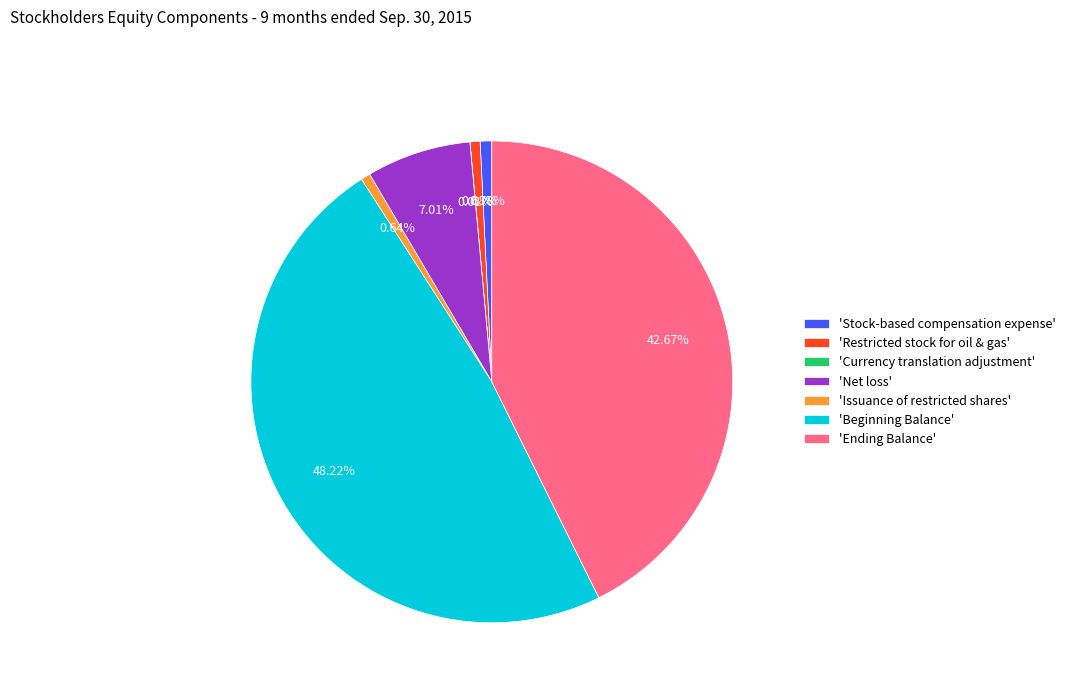

Which slice is the largest?

'Beginning Balance'